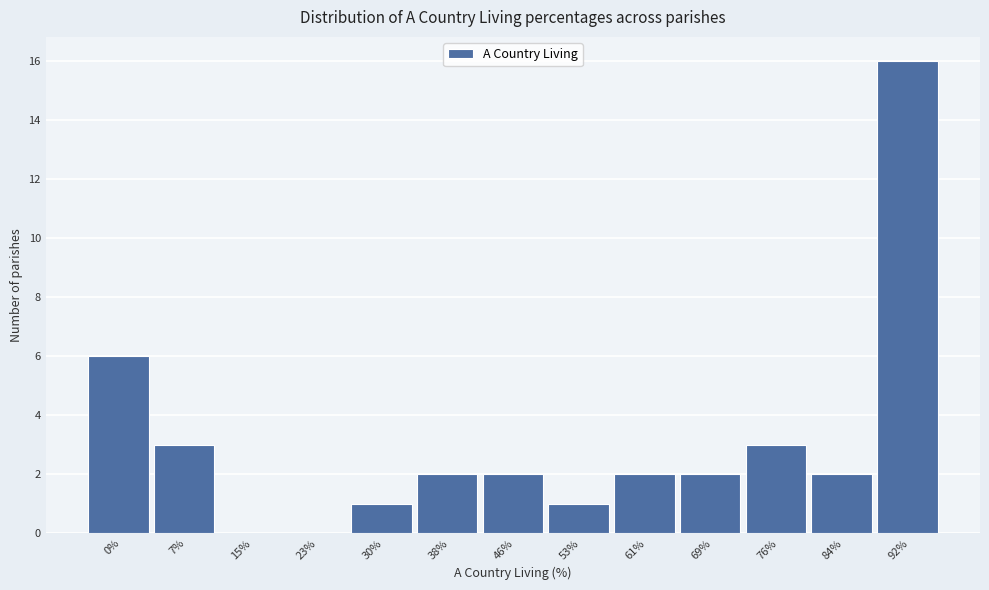

Reading right to left, what are all the values shown in this chart?

92%=16	84%=2	76%=3	69%=2	61%=2	53%=1	46%=2	38%=2	30%=1	23%=0	15%=0	7%=3	0%=6